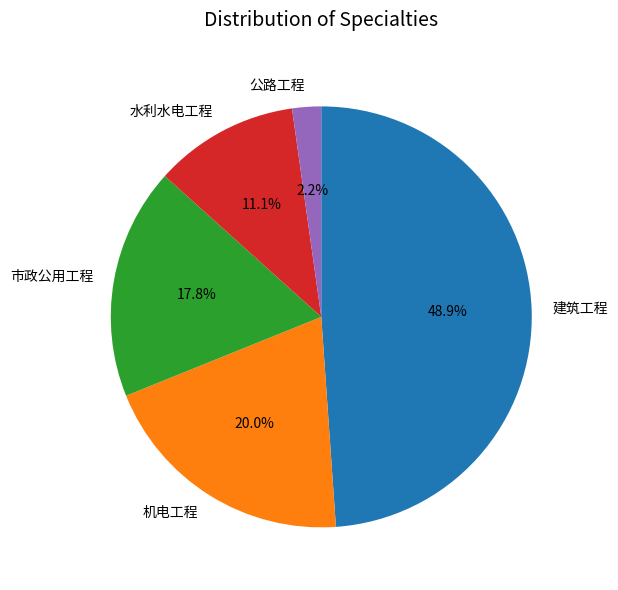

Does 建筑工程 represent more than half of the total?

No